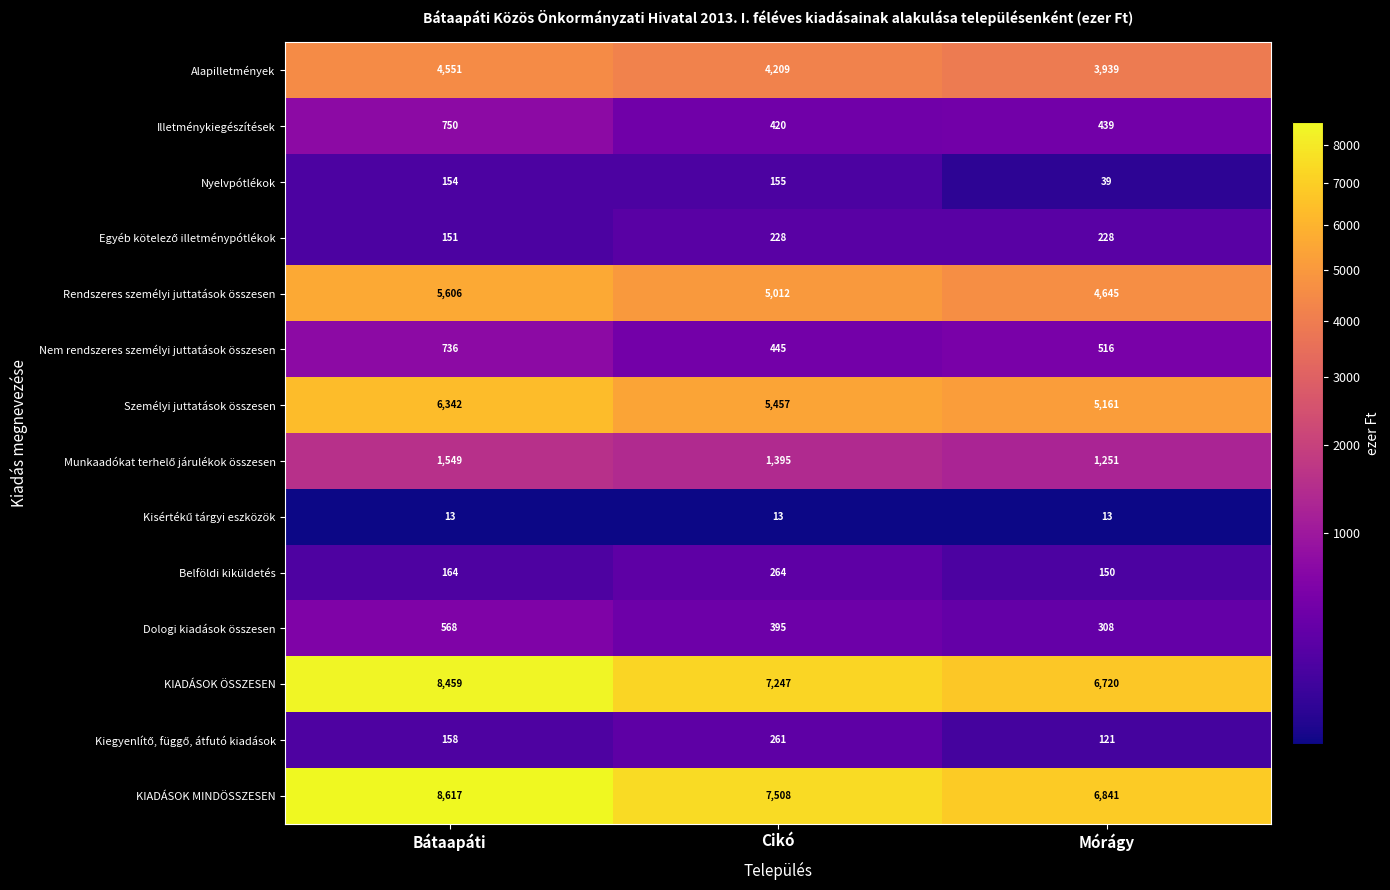

True or false: Nyelvpótlékok has a value of 154 at Bátaapáti.

True